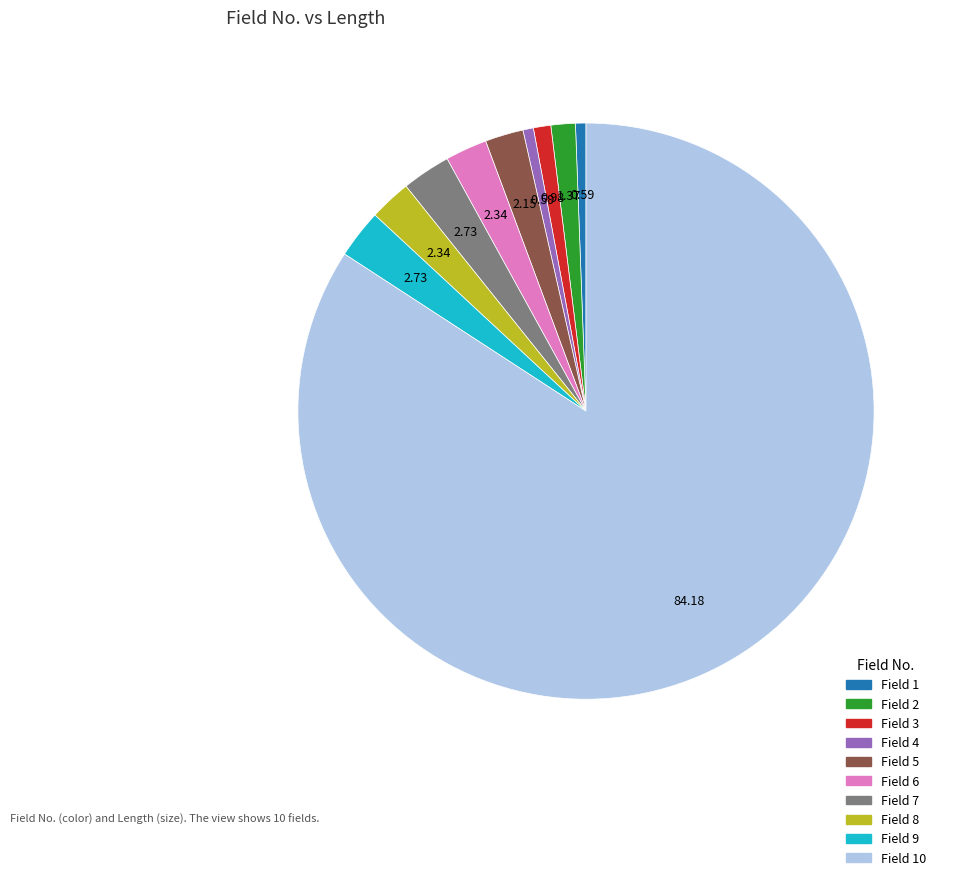

Is Field 10 the majority of the pie?

Yes